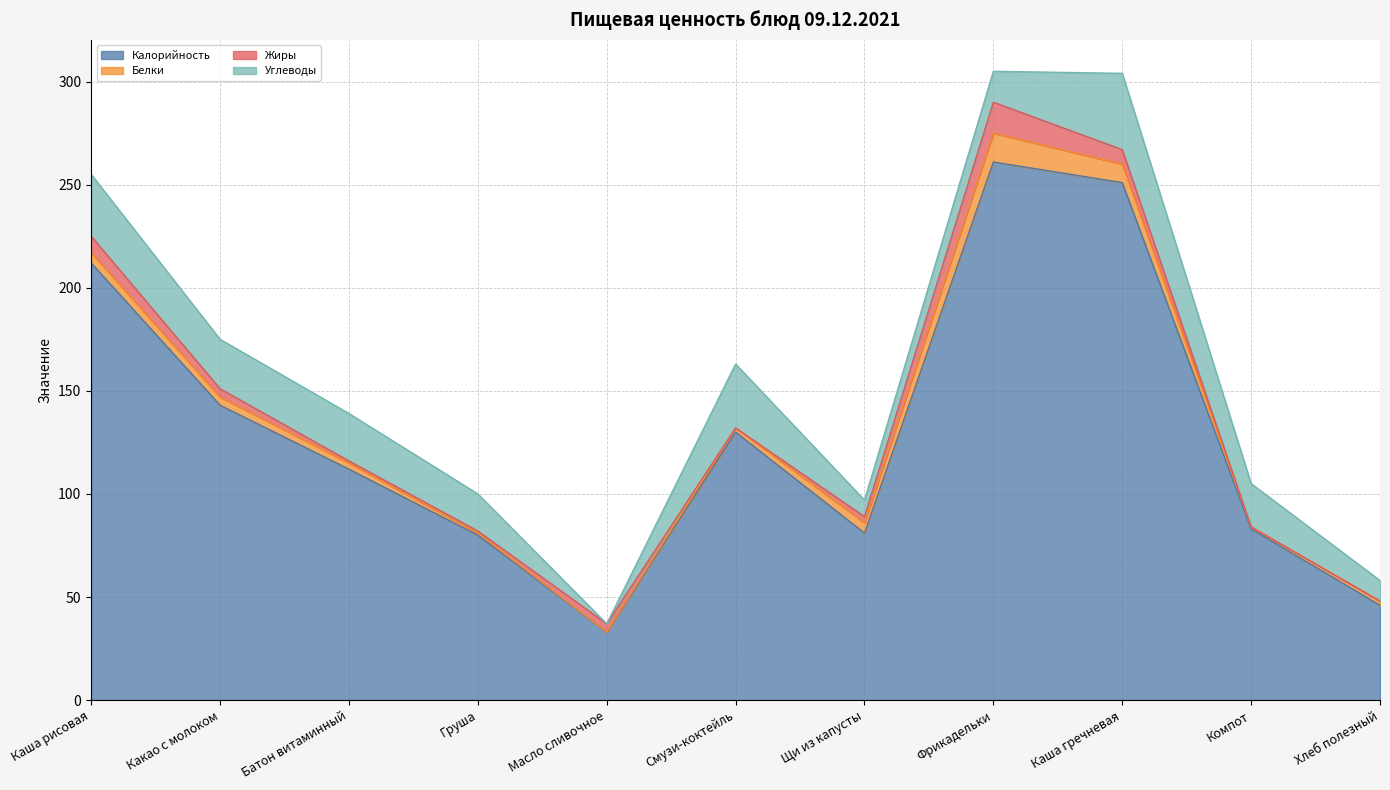

At Хлеб полезный, list the series in order from smallest to largest.

Жиры, Белки, Углеводы, Калорийность